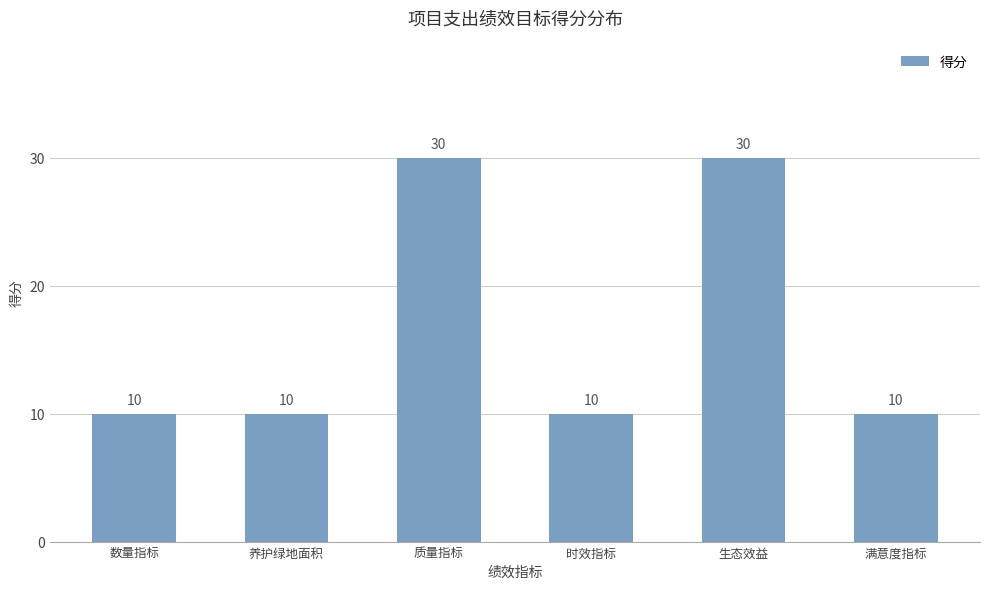

Does the chart contain any negative values?

No